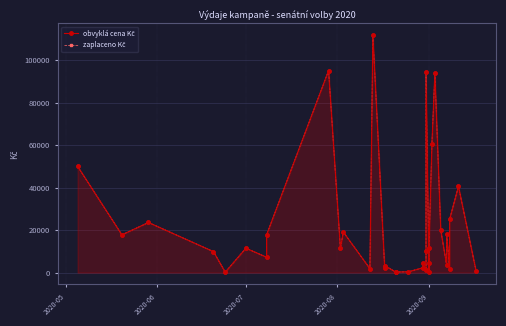

At how many categories does at least one series exceed 90742?

4